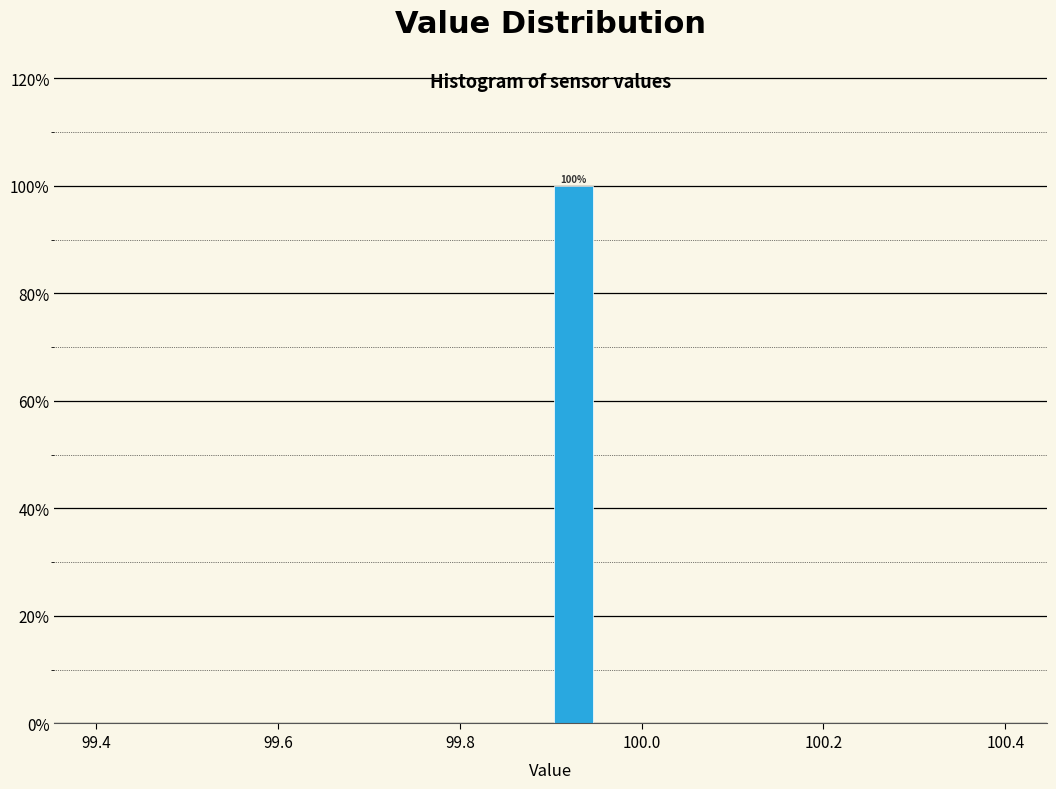

Around what value on the x-axis is the tallest bar? Give the approximate position of its centre, as read against the axis.

99.92